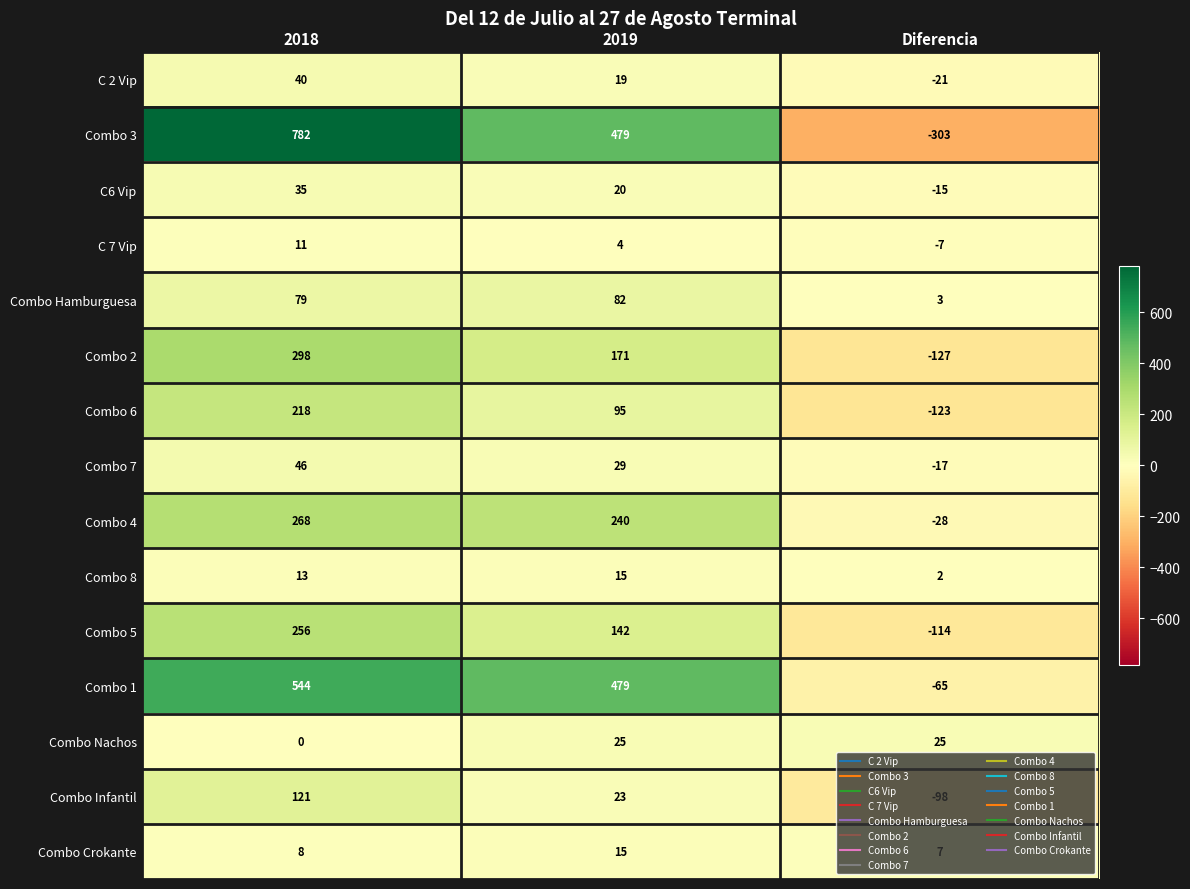

Is it true that Combo 5 equals -114 at Diferencia?

True